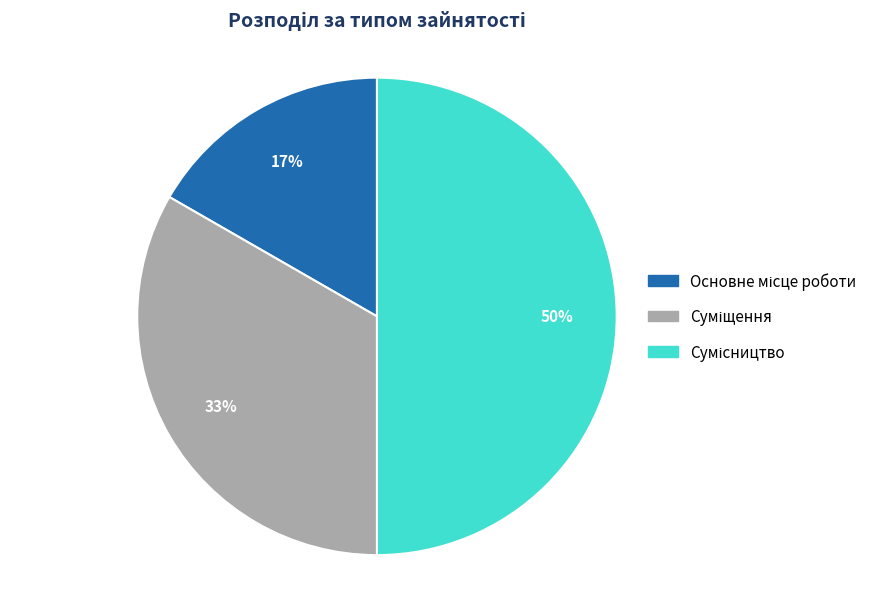

To the nearest percent, what is the average slice percentage?

33%